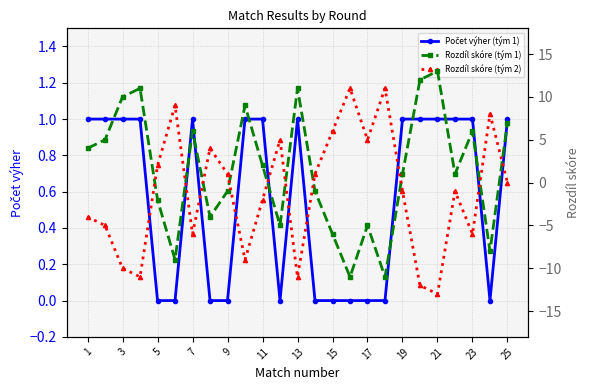

What is the minimum value for Rozdíl skóre (tým 2)?

-13